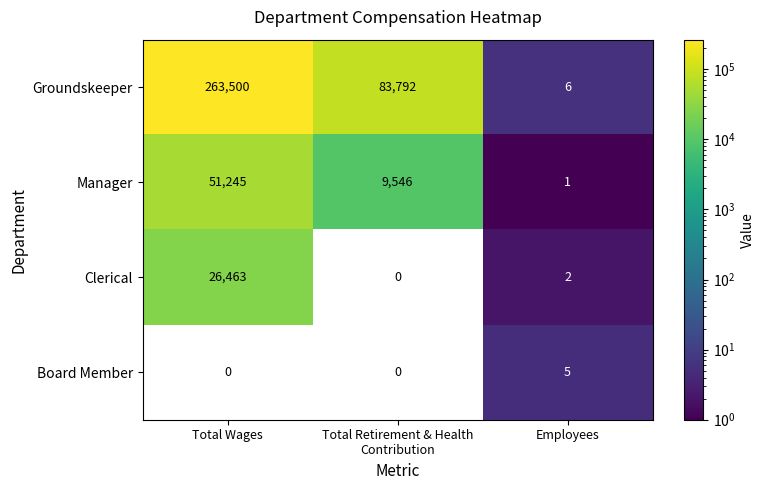

What is the difference between the maximum and minimum values in the Clerical series?

26463